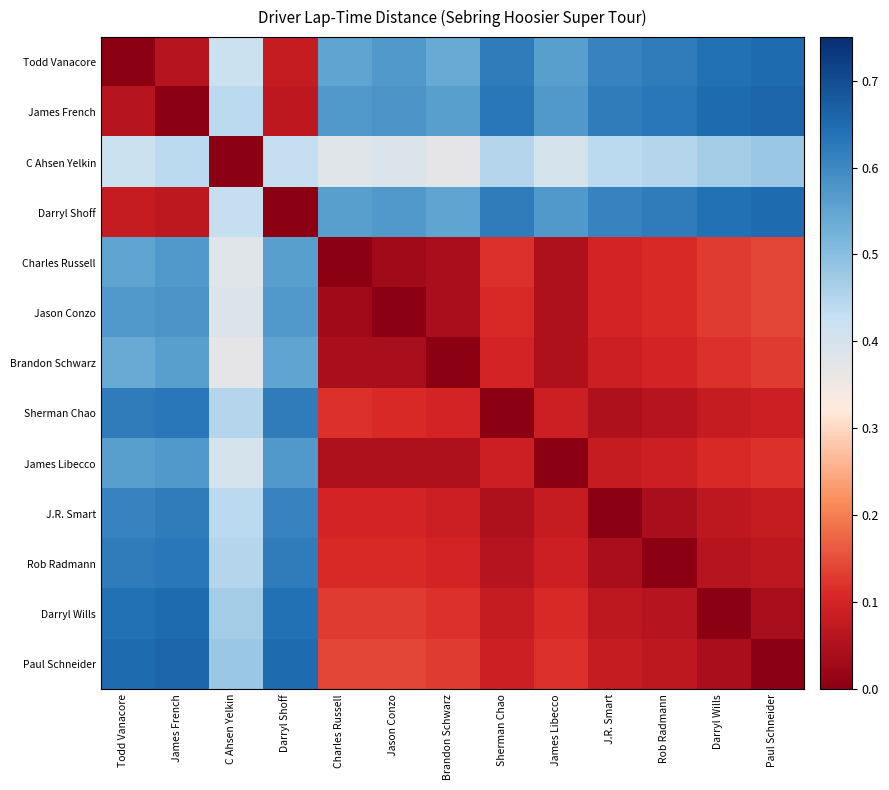

At how many categories does at least one series exceed 0?

13